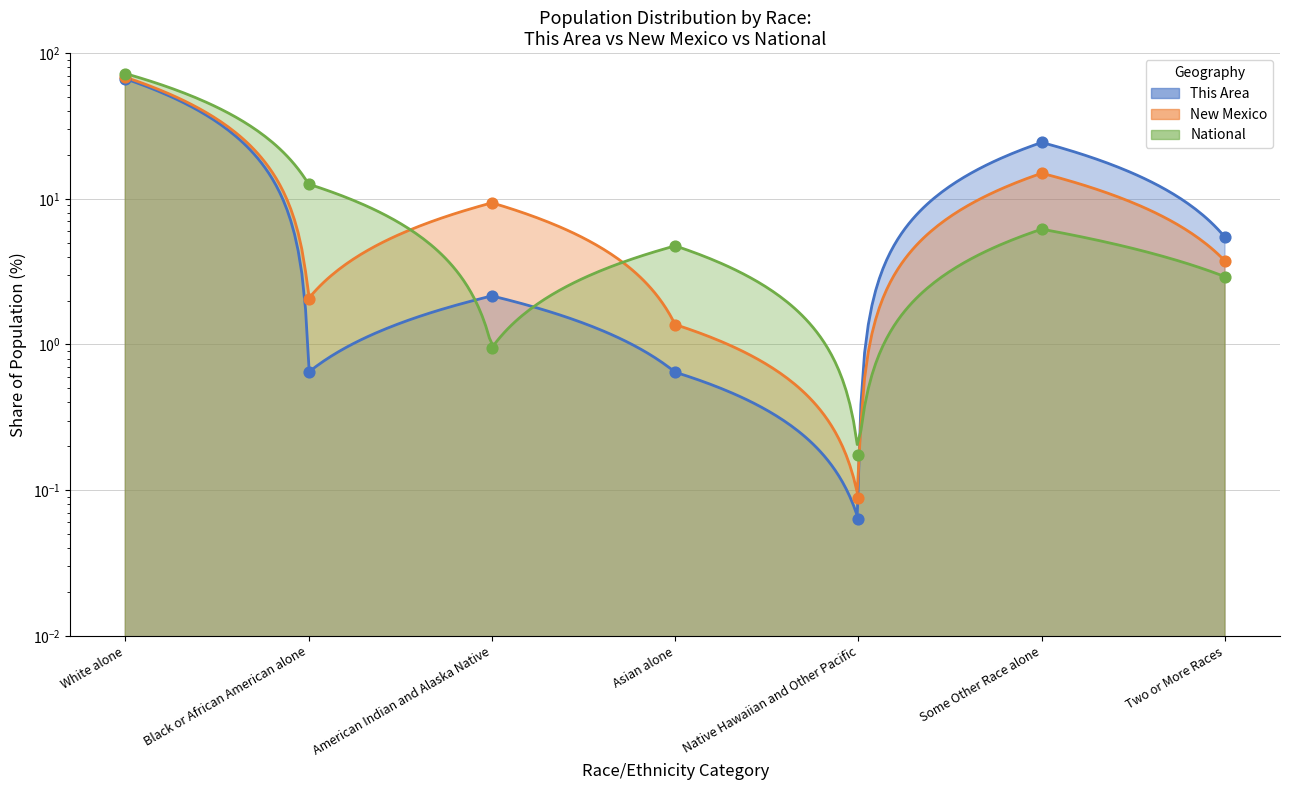

At how many categories does at least one series exceed 55?

1